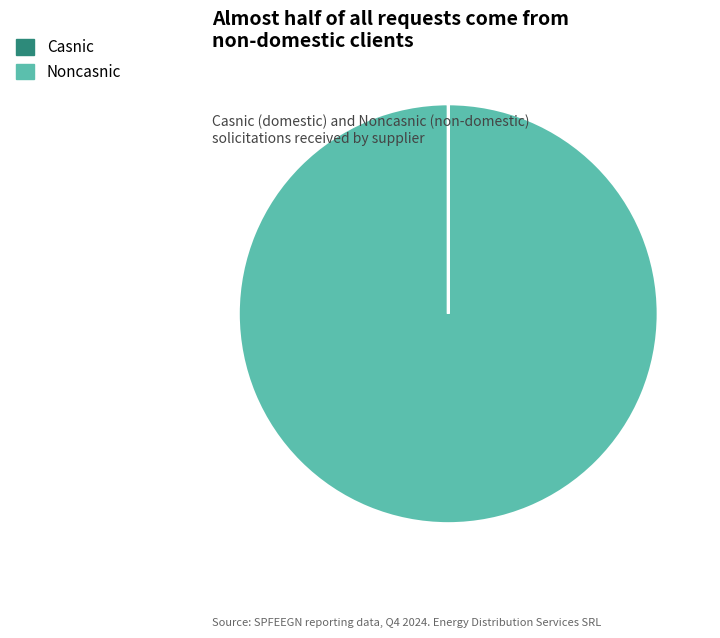

Is there any slice that represents more than half of the pie?

Yes